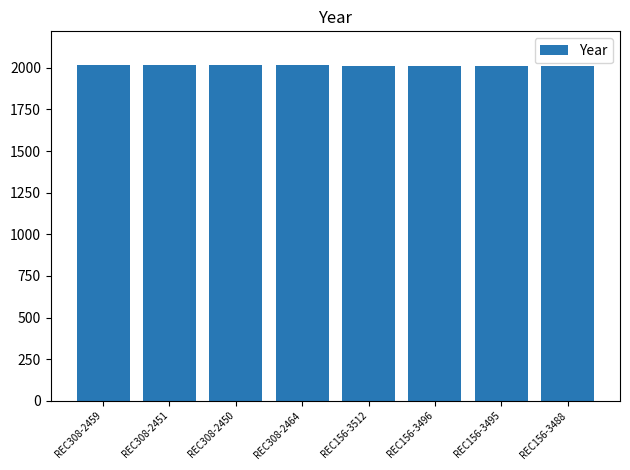

Is it true that the value at REC156-3496 is 2008?

True